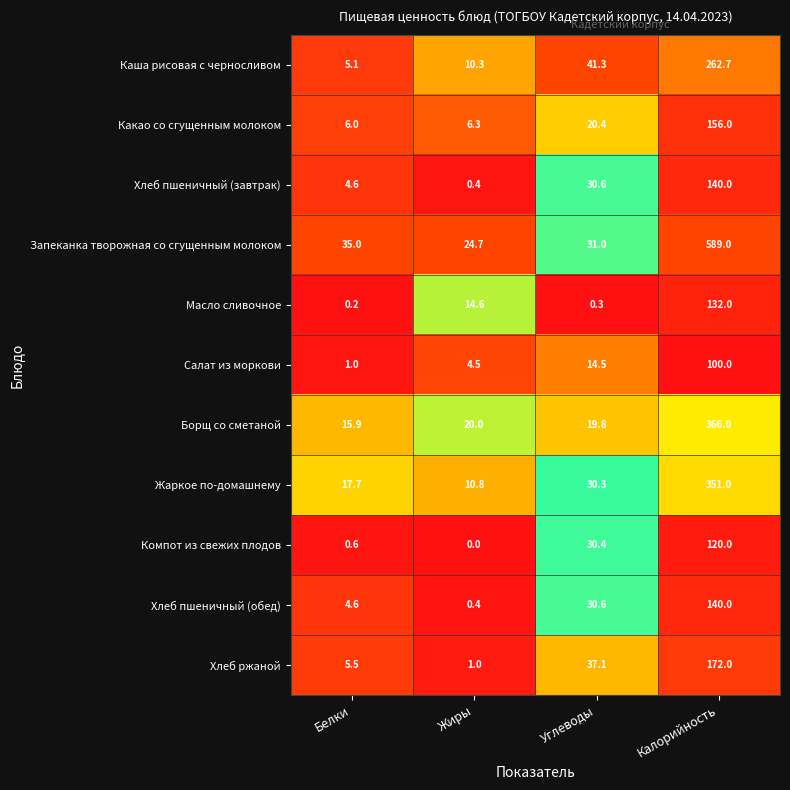

Which category has the highest value across all series?

Калорийность